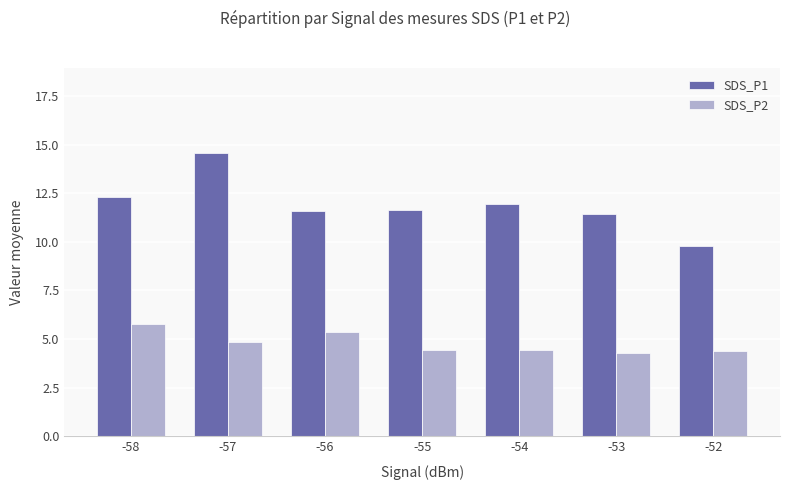

Count the number of categories in the chart.

7